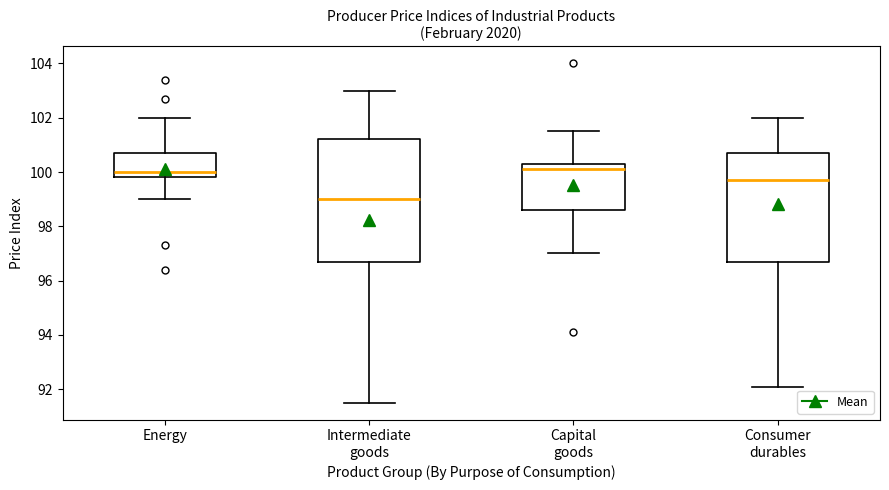

Reading left to right, transcribe this box plot: for each box, give where its median line is, the range the box spans, and where its two whiskers end, as read against the y-axis. The values are not printed on the chart, so give them approximately, as read against the axis.

Energy: median 100.0, box 99.8 to 100.8, whiskers 99.0 to 102.0
Intermediate goods: median 99.0, box 96.8 to 101.2, whiskers 91.6 to 103.0
Capital goods: median 100.2, box 98.6 to 100.4, whiskers 97.0 to 101.6
Consumer durables: median 99.8, box 96.8 to 100.8, whiskers 92.2 to 102.0